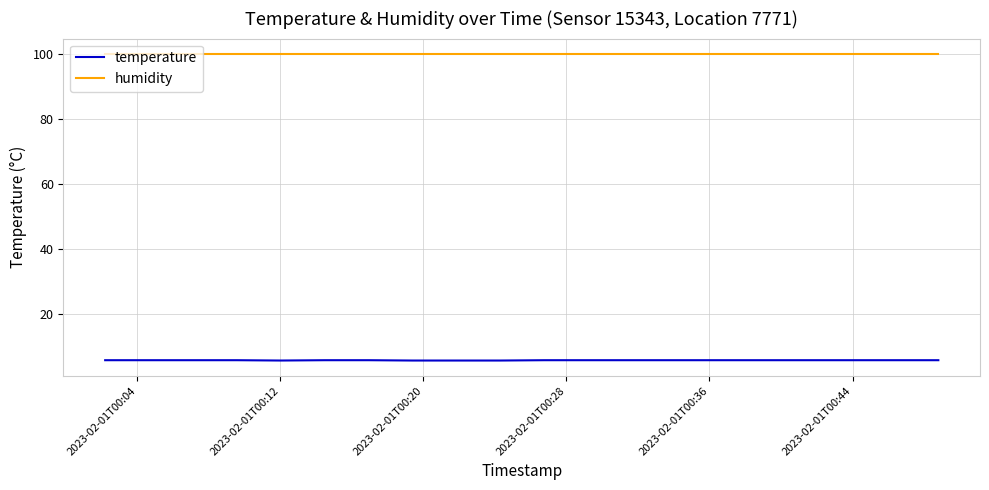

Which series has the widest spread of values?

temperature